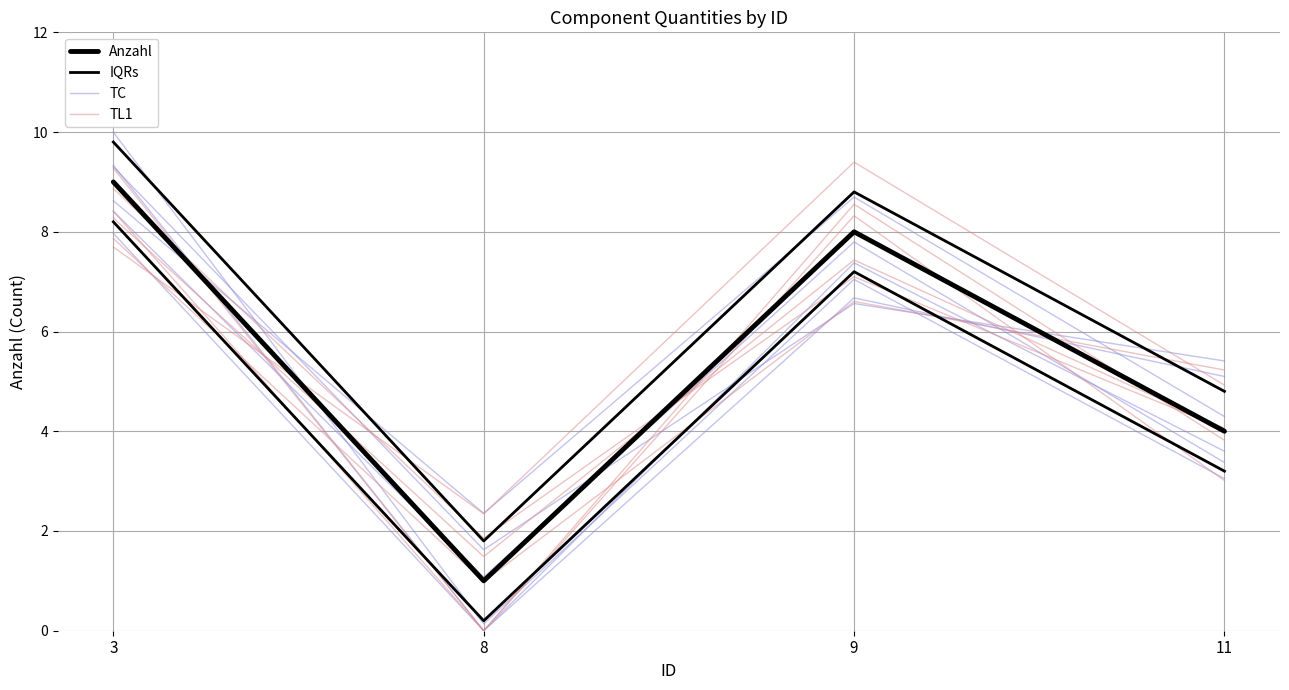

What is the value of the Anzahl point at the 3rd from the left?

8.0